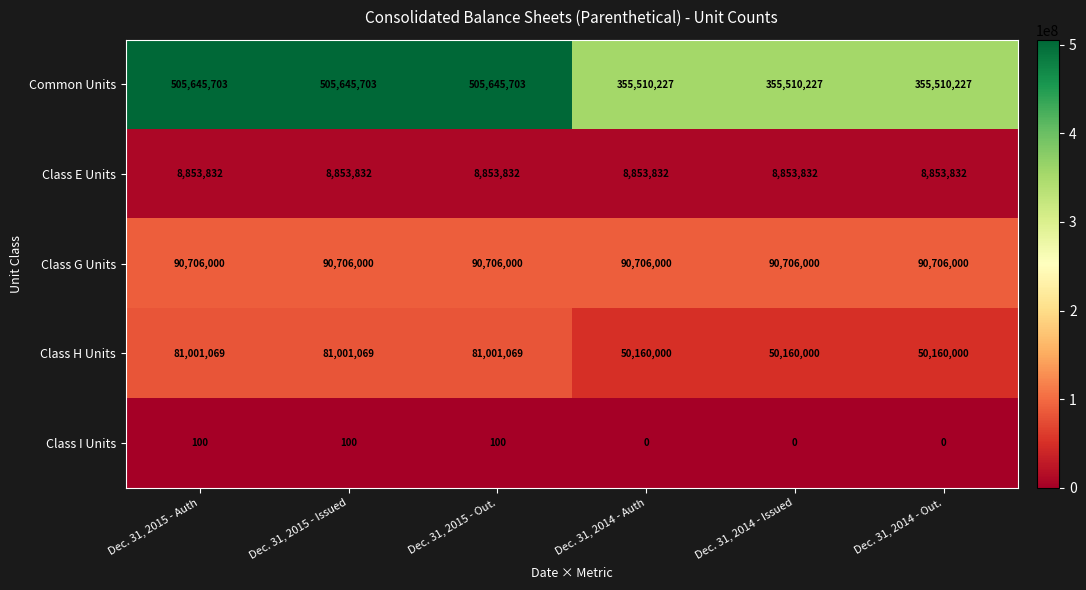

What is the total value across all series at Dec. 31, 2014 - Issued?

505230059